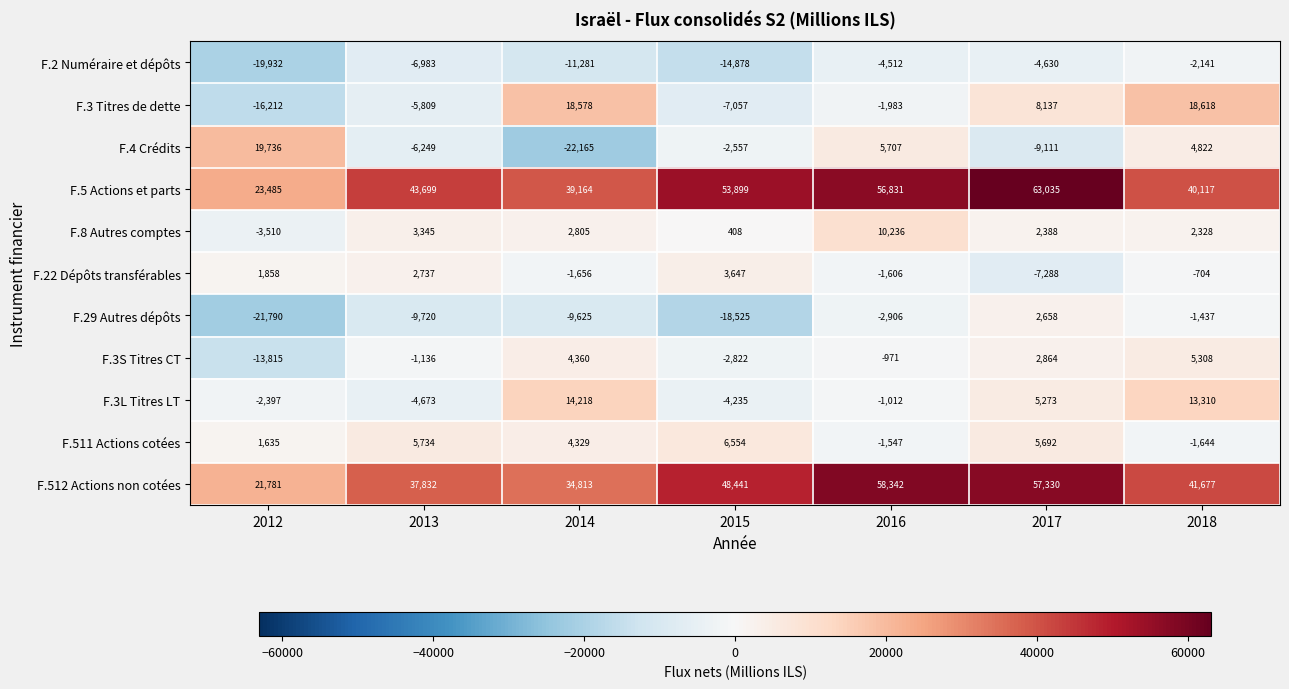

True or false: F.511 Actions cotées has a value of -928 at 2016.

False